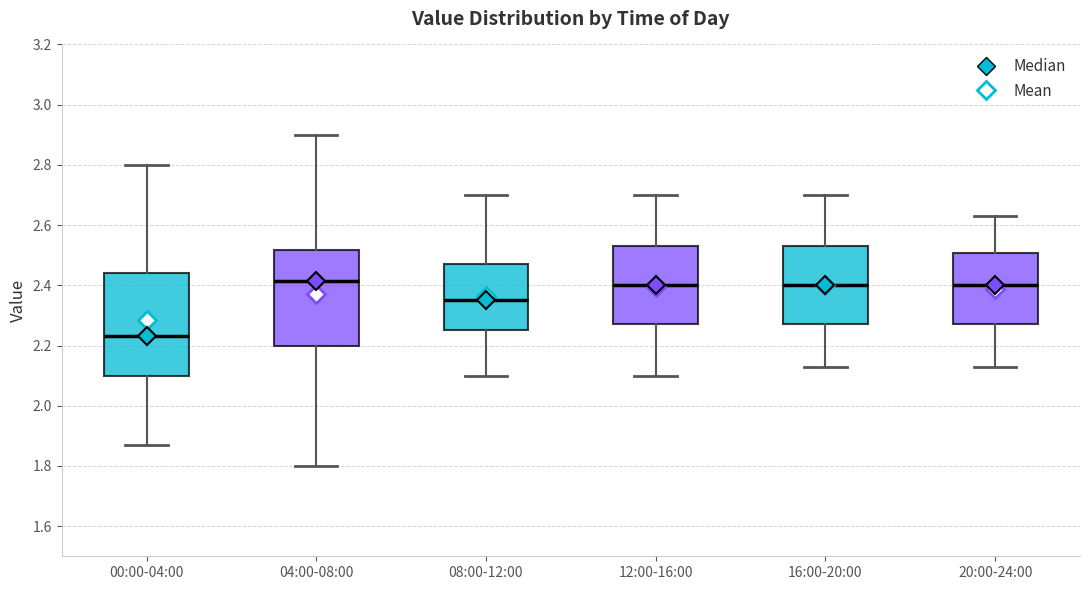

Which box's median line is the lowest?

00:00-04:00